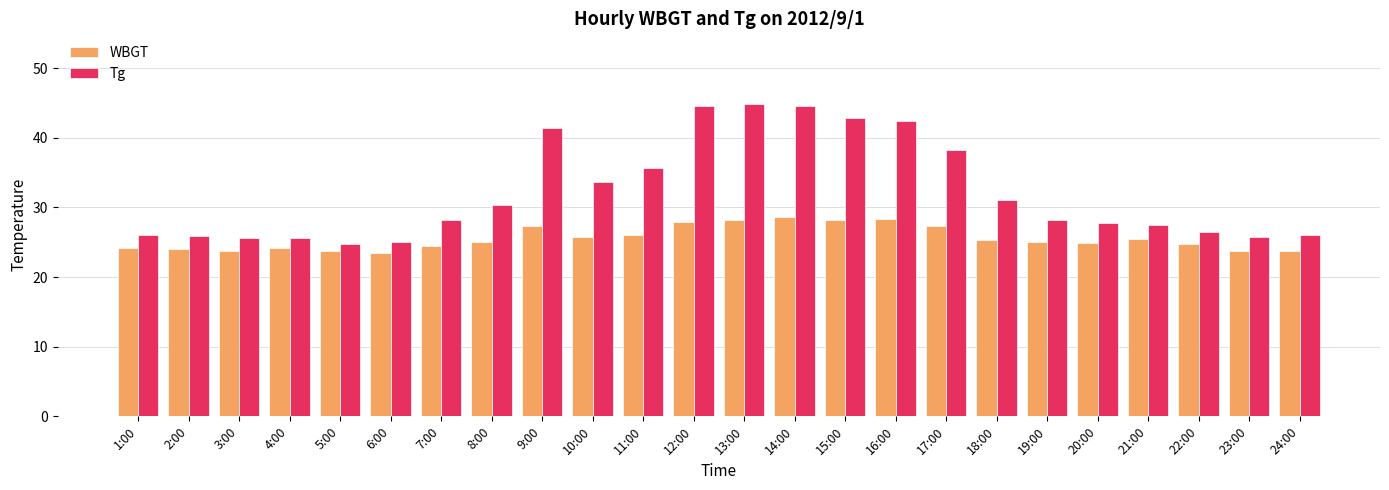

What is the average value of the WBGT series?

25.6